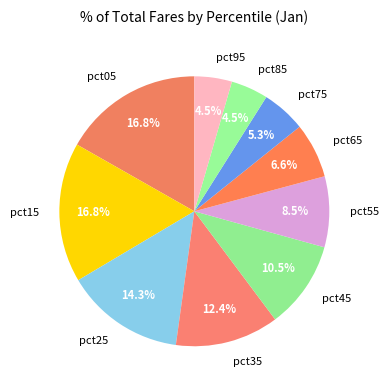

How many slices are in this pie chart?

10